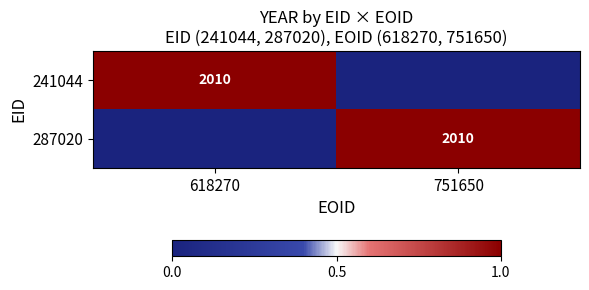

The 287020 series shows 2010 at 751650. True or false?

True